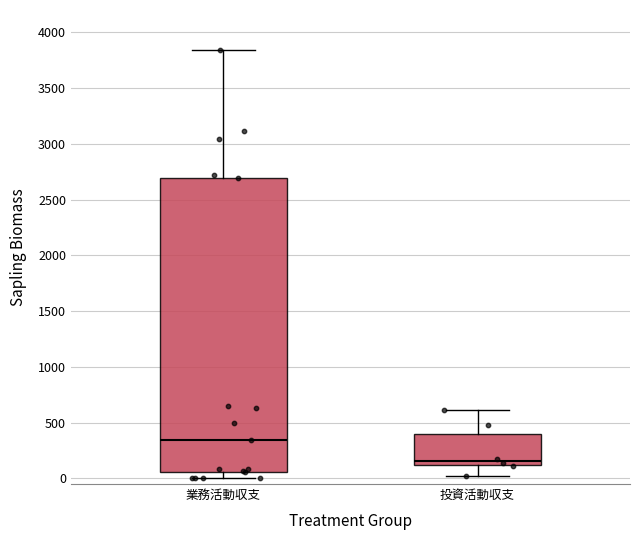

Which box's median line is the highest?

業務活動収支